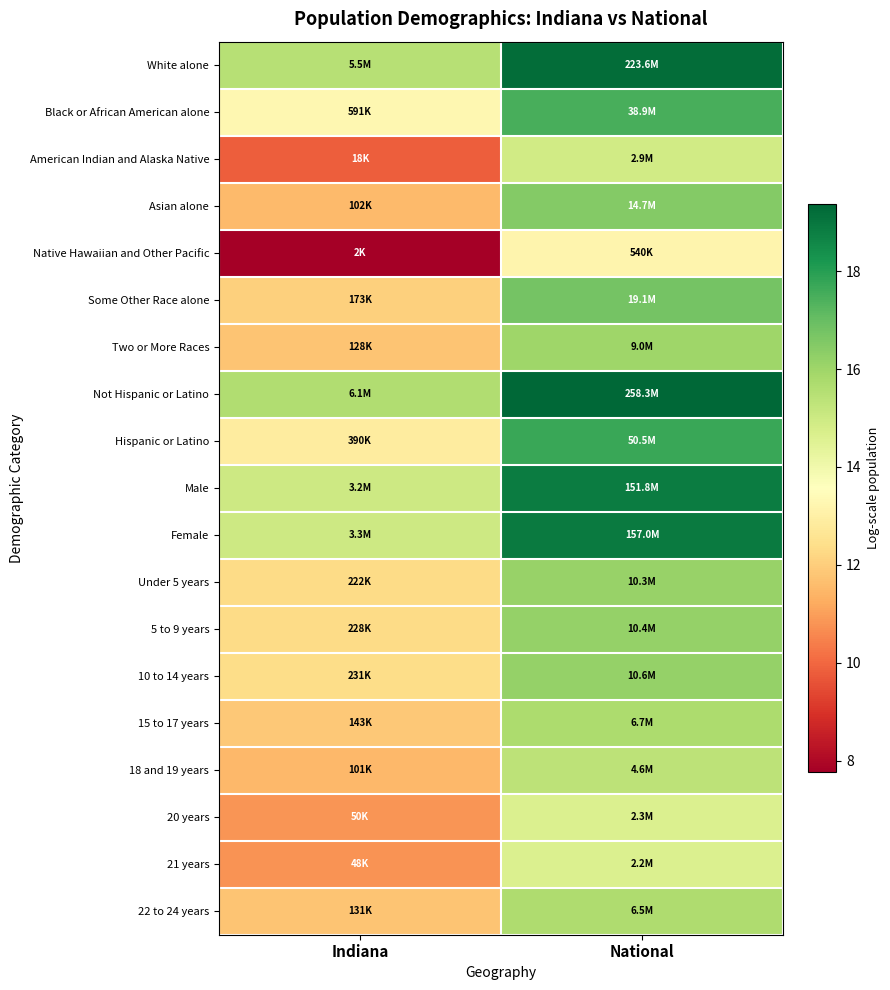

At which category is the sum across all series the highest?

National